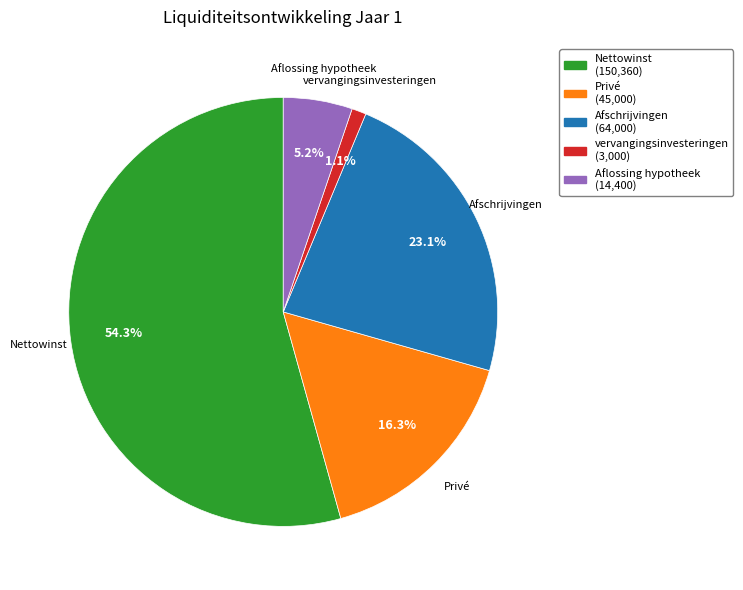

To the nearest percent, what is the difference between the Nettowinst and Afschrijvingen slice percentages?

31%